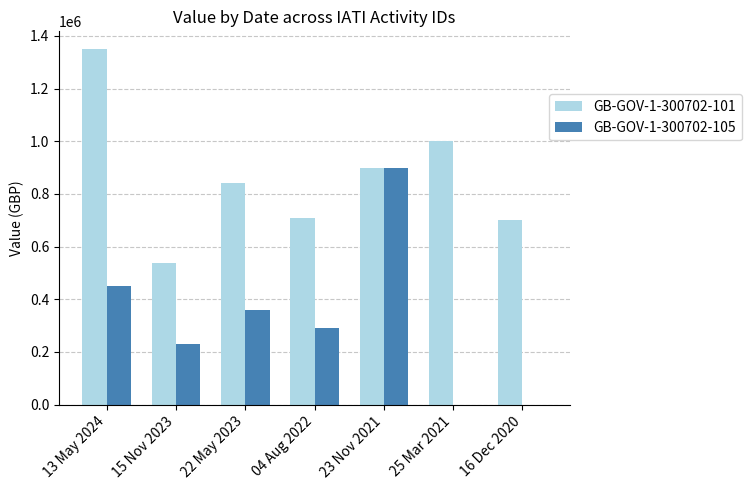

Which category has the highest value in the GB-GOV-1-300702-101 series?

13 May 2024